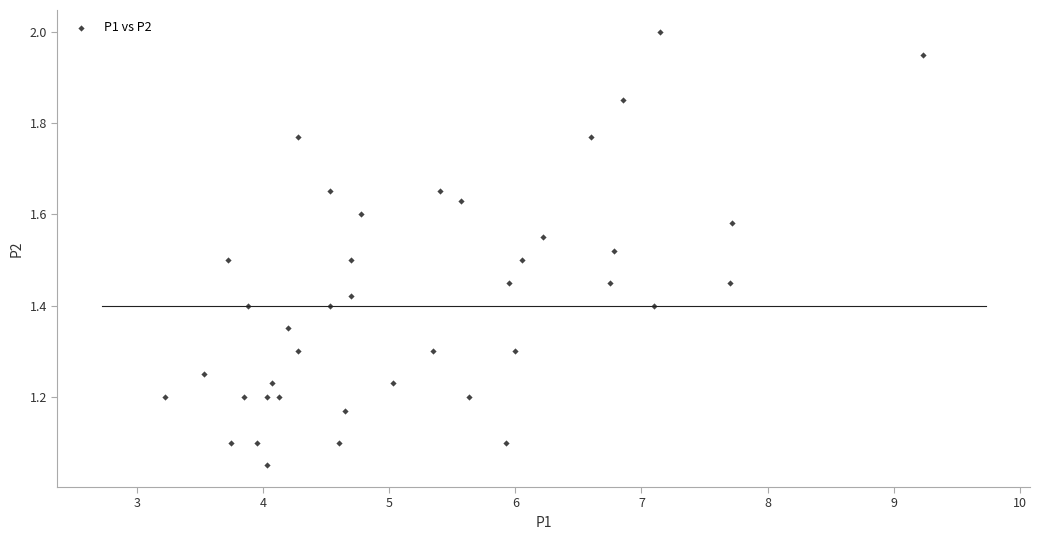

What is the range of X values (max minus min)?

6.0